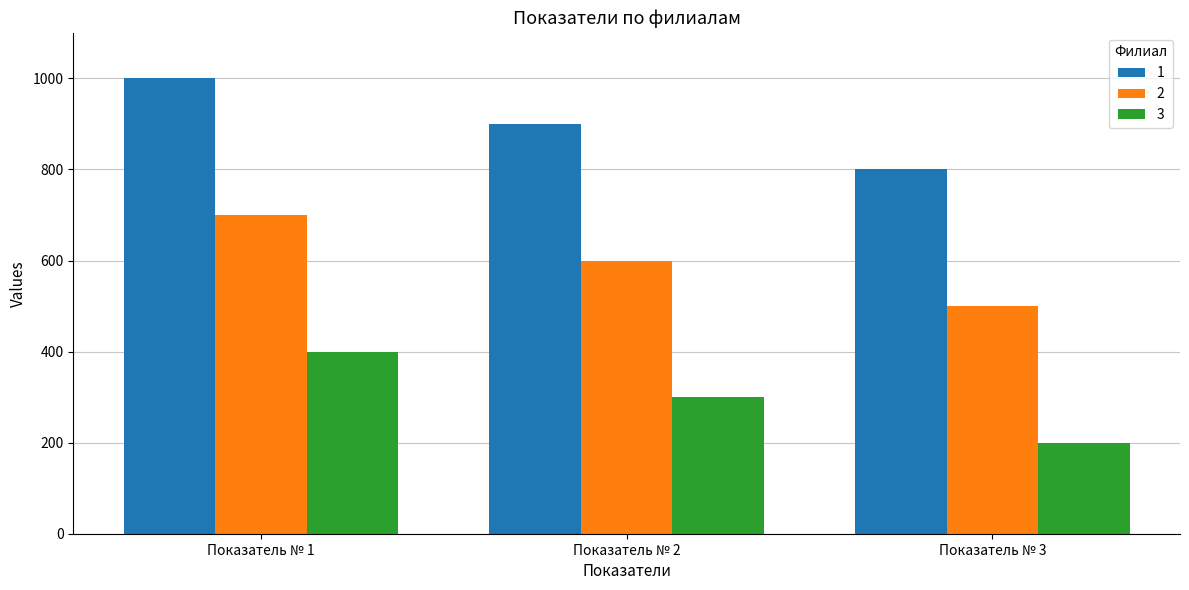

True or false: 1 has a value of 800 at Показатель № 3.

True